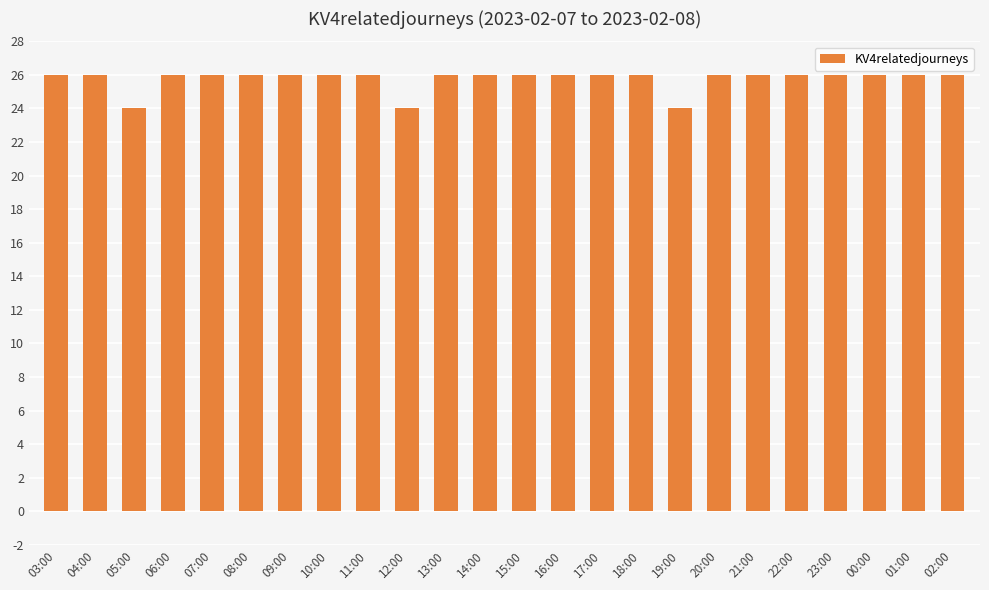

Reading right to left, extract all data points from this chart.

26	26	26	26	26	26	26	24	26	26	26	26	26	26	24	26	26	26	26	26	26	24	26	26